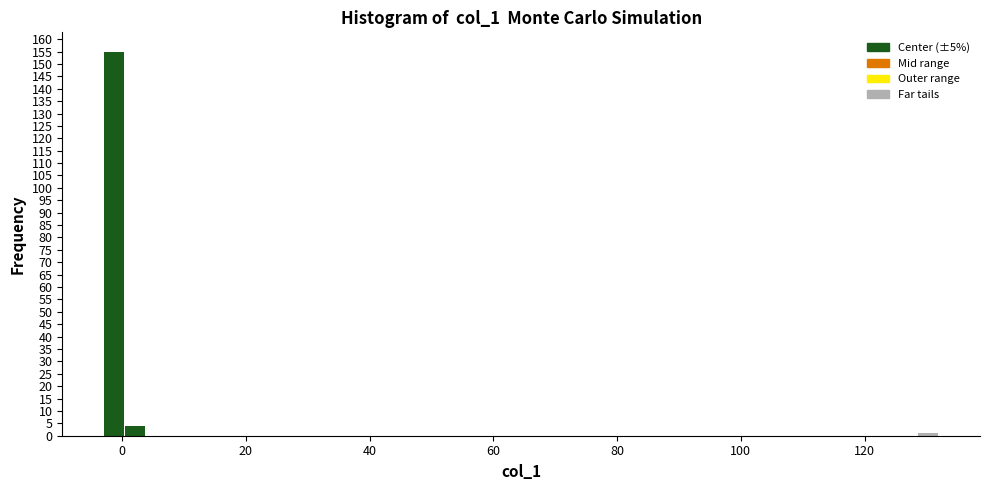

Around what value on the x-axis is the tallest bar? Give the approximate position of its centre, as read against the axis.

-2